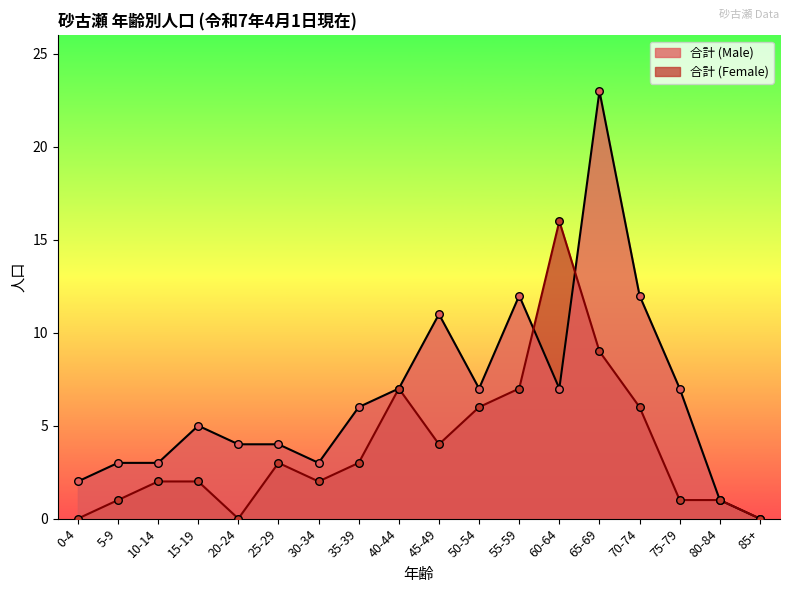

At which category is the sum across all series the highest?

65-69